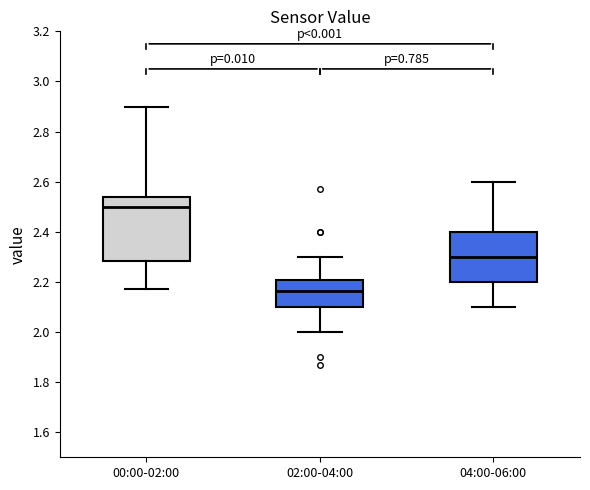

Which box's median line is the highest?

00:00-02:00